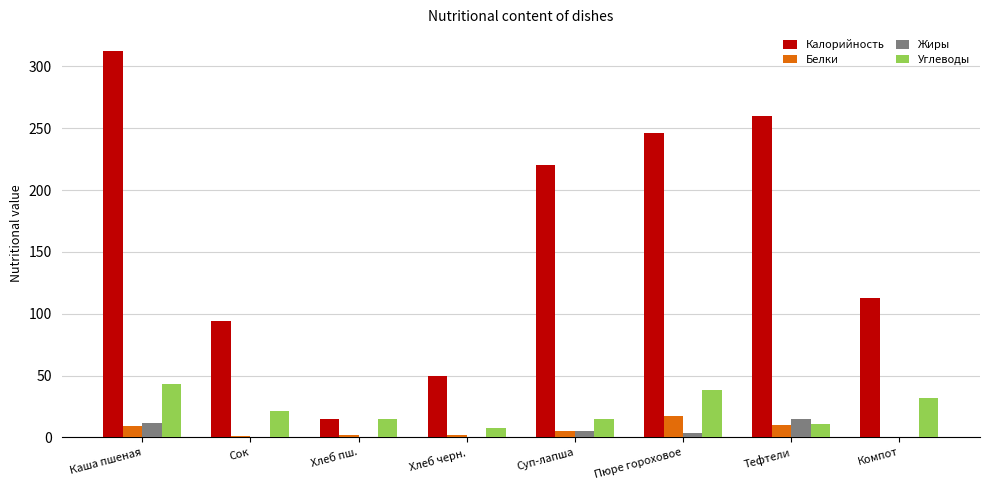

What are all the series names shown in the legend?

Калорийность, Белки, Жиры, Углеводы